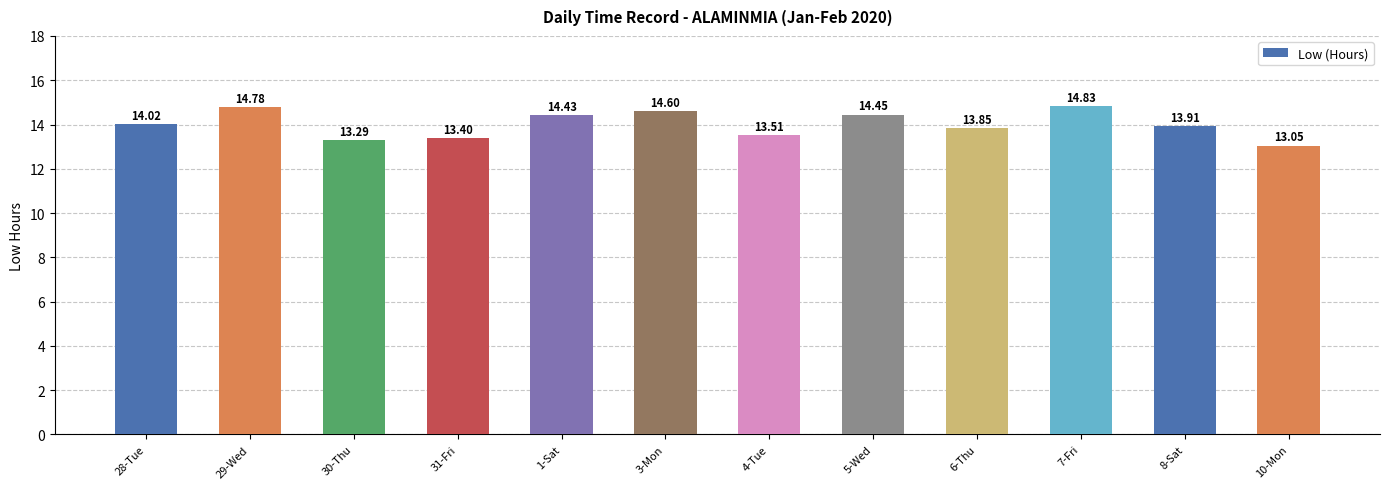

True or false: the data shows 23.9 at 30-Thu.

False